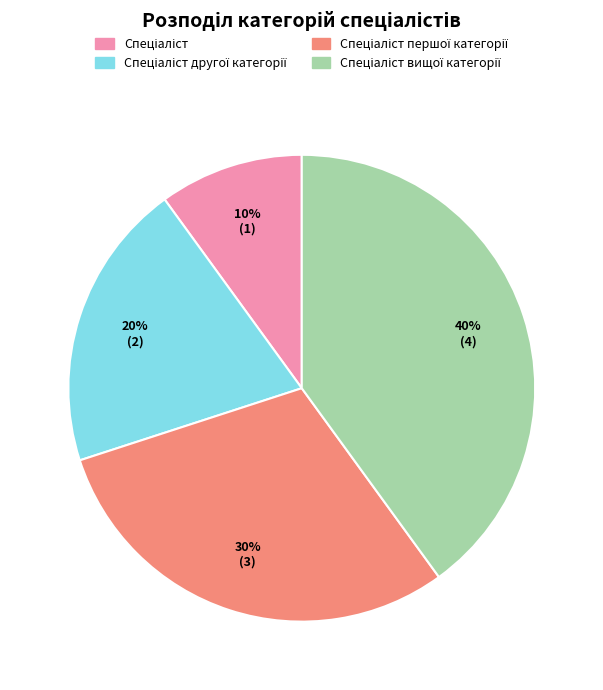

To the nearest percent, what is the difference between the largest and smallest slice percentages?

30%